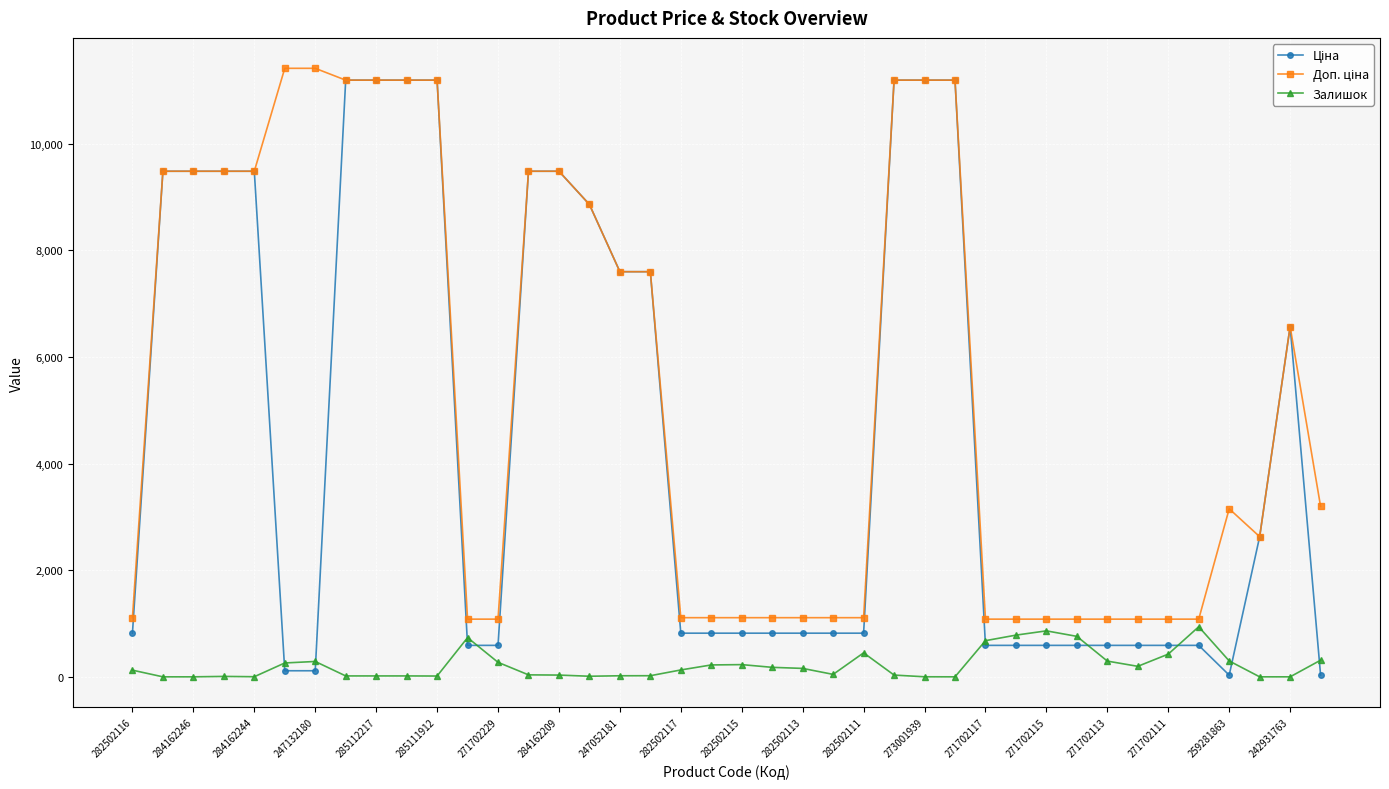

What is the highest value of the Залишок series?

939.0